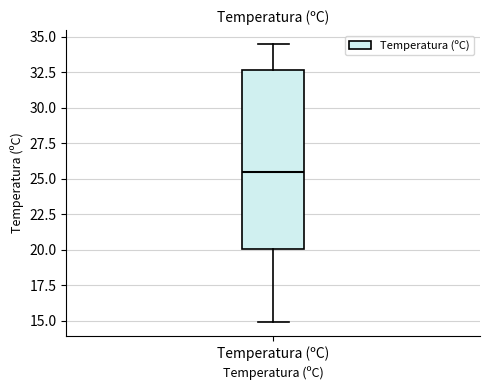

Transcribe this box plot: give where the median line is, the range the box spans, and where the two whiskers end, as read against the y-axis. The values are not printed on the chart, so give them approximately, as read against the axis.

median 25.5, box 20.0 to 32.5, whiskers 15.0 to 34.5